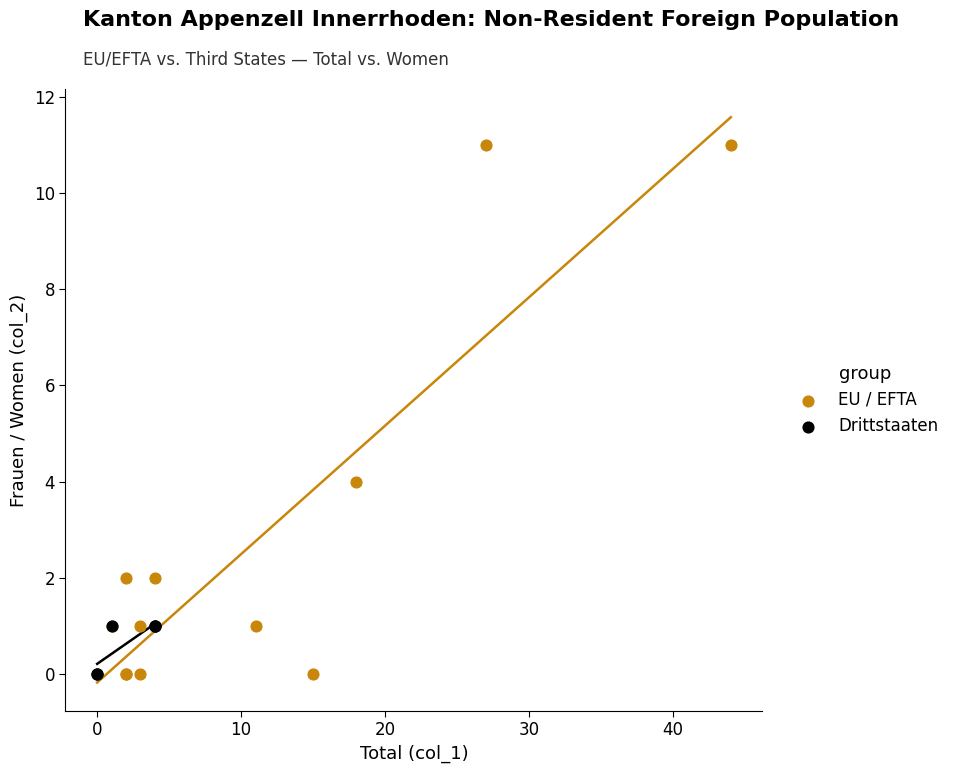

Which series reaches the maximum Y coordinate?

EU / EFTA